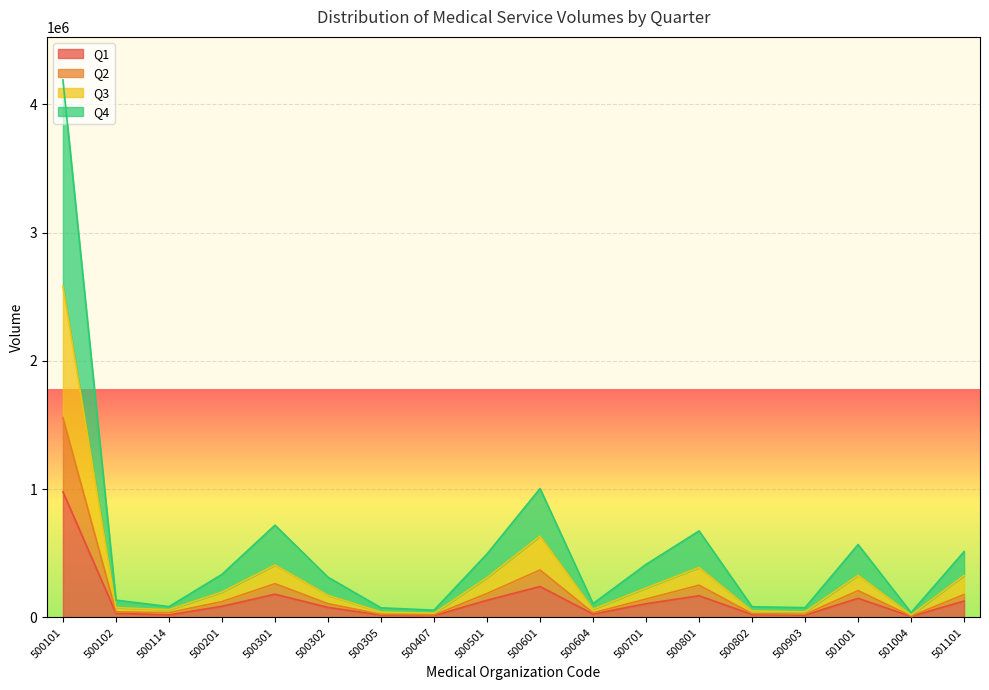

True or false: Q1 and Q3 intersect in this chart.

False